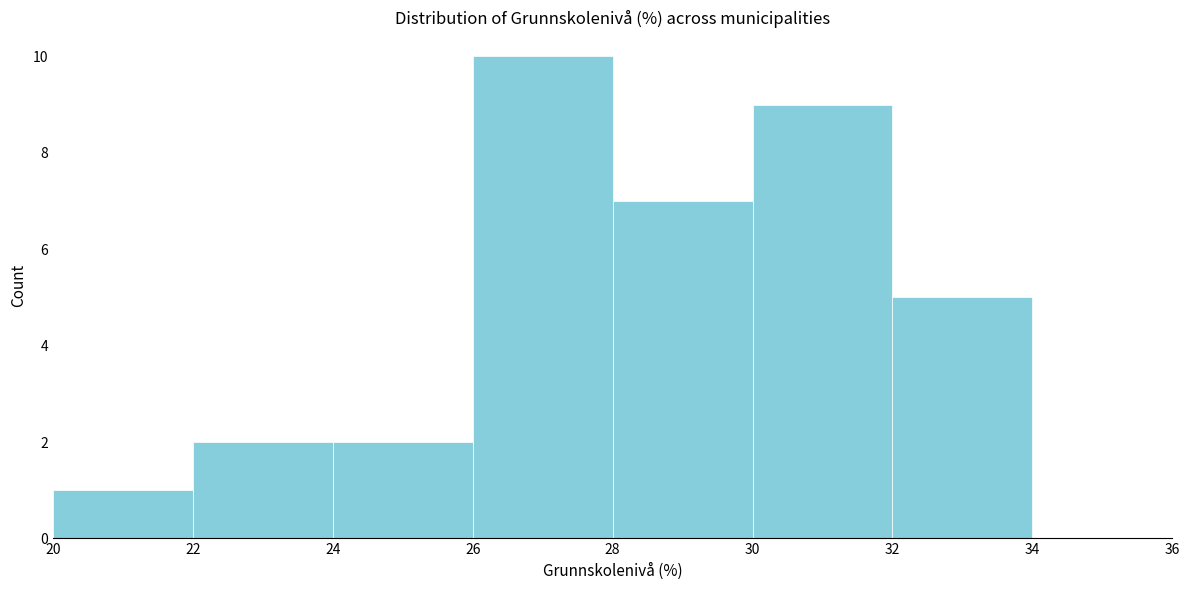

Reading left to right, transcribe this chart: for each bar, give the range it covers on the x-axis and its height. The values are not printed on the chart, so give them approximately, as read against the axis.

20 to 22: 1
22 to 24: 2
24 to 26: 2
26 to 28: 10
28 to 30: 7
30 to 32: 9
32 to 34: 5
34 to 36: 0